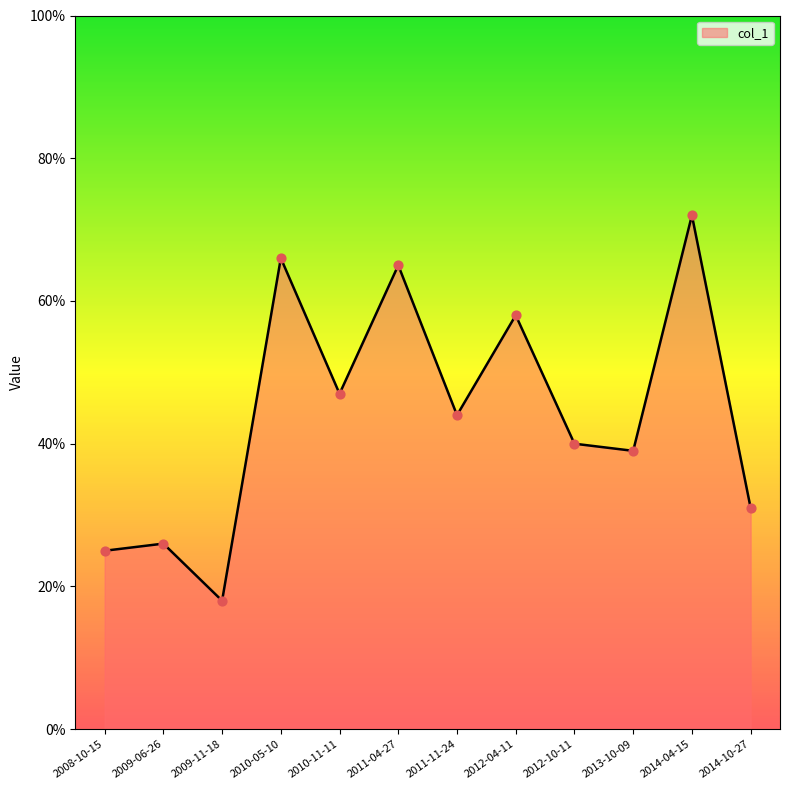

Approximately how many times larger is the value at 2012-04-11 compared to 2014-10-27?

1.9